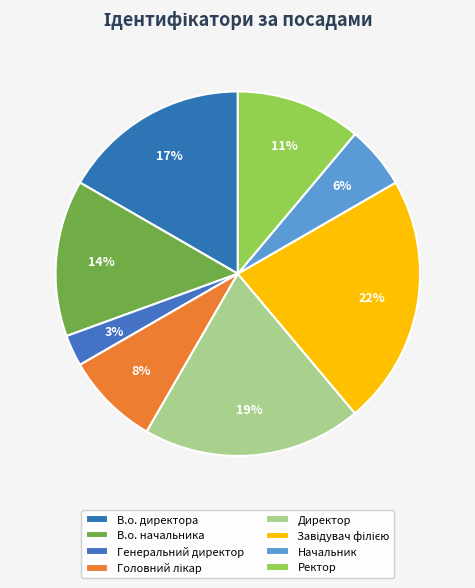

The Директор slice represents 26% of the pie. True or false?

False